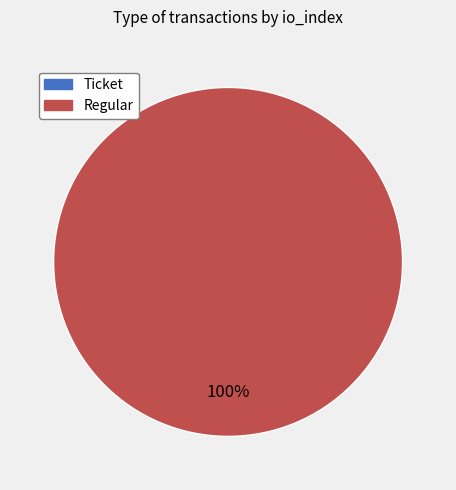

Is there any slice that represents more than half of the pie?

Yes